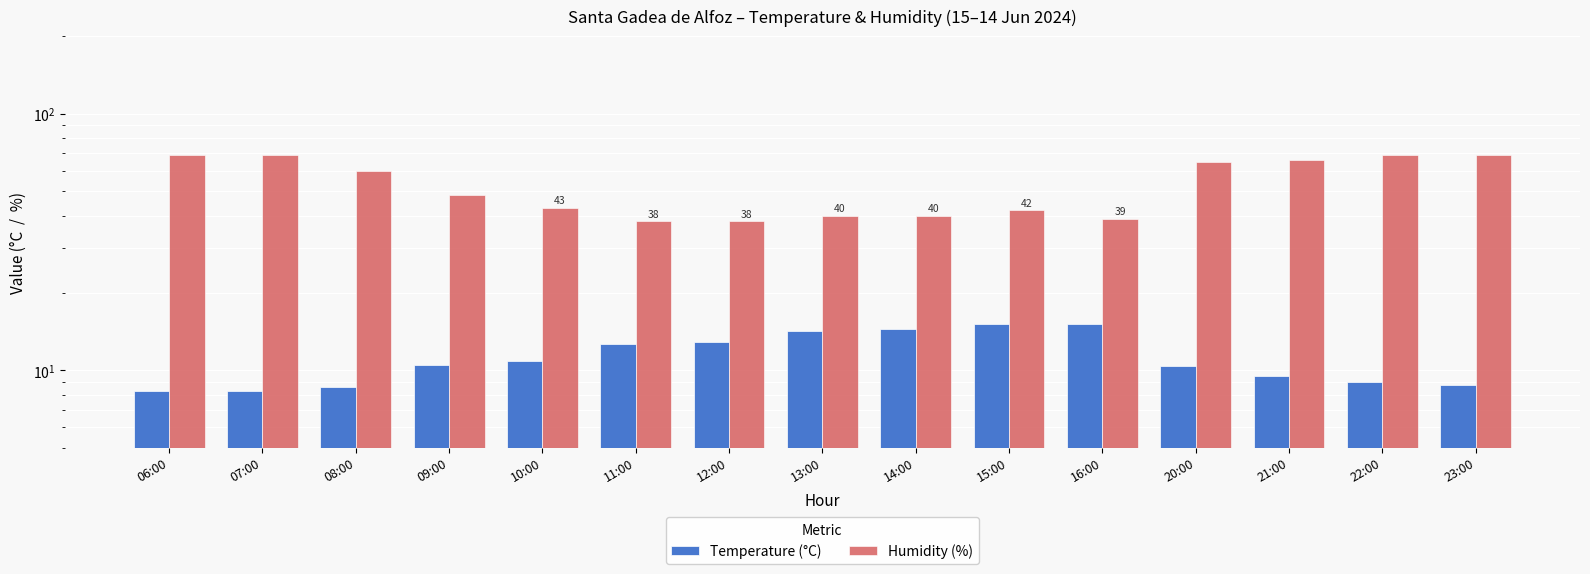

The Temperature (°C) series shows 5.6 at 14:00. True or false?

False